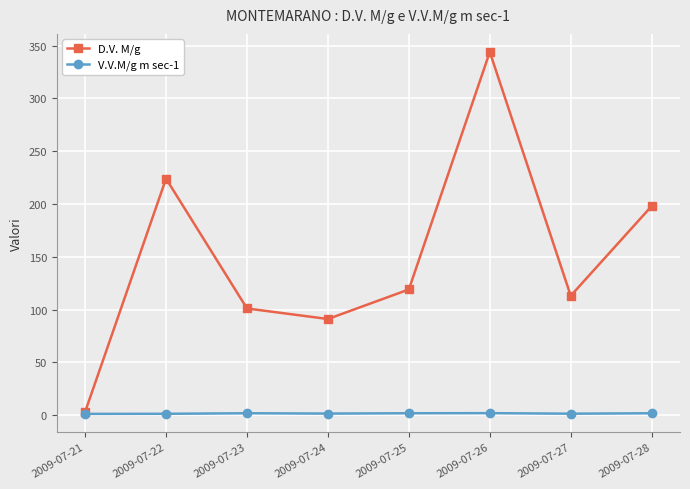

Is the value of V.V.M/g m sec-1 at 2009-07-23 greater than the value of D.V. M/g at 2009-07-25?

No